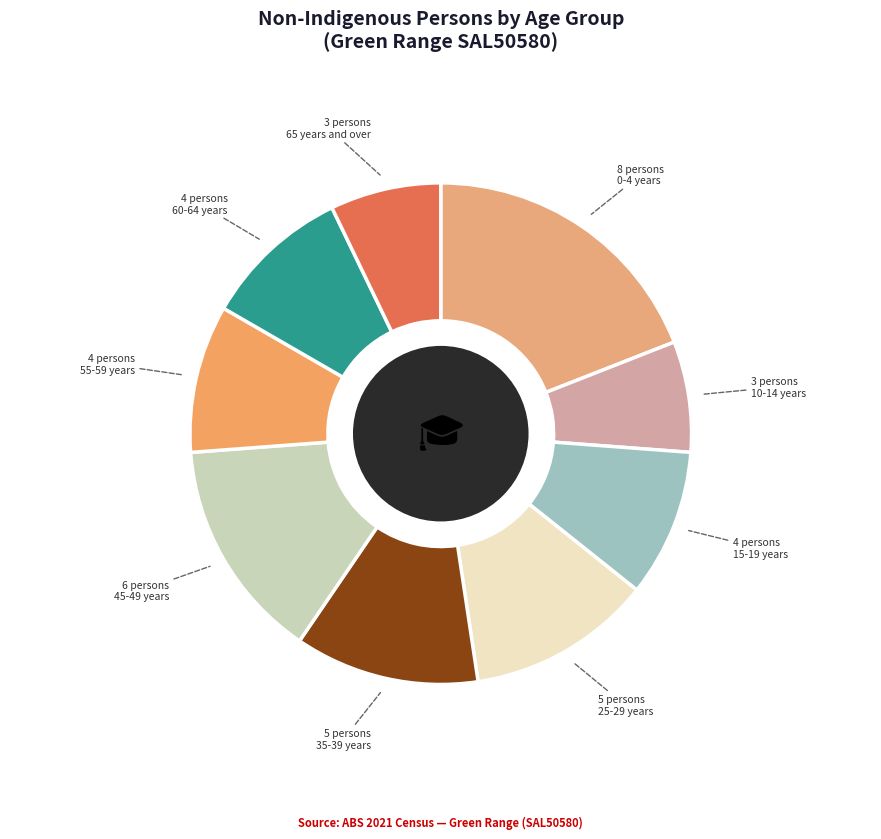

True or false: 10-14 years accounts for 7% of the total.

True